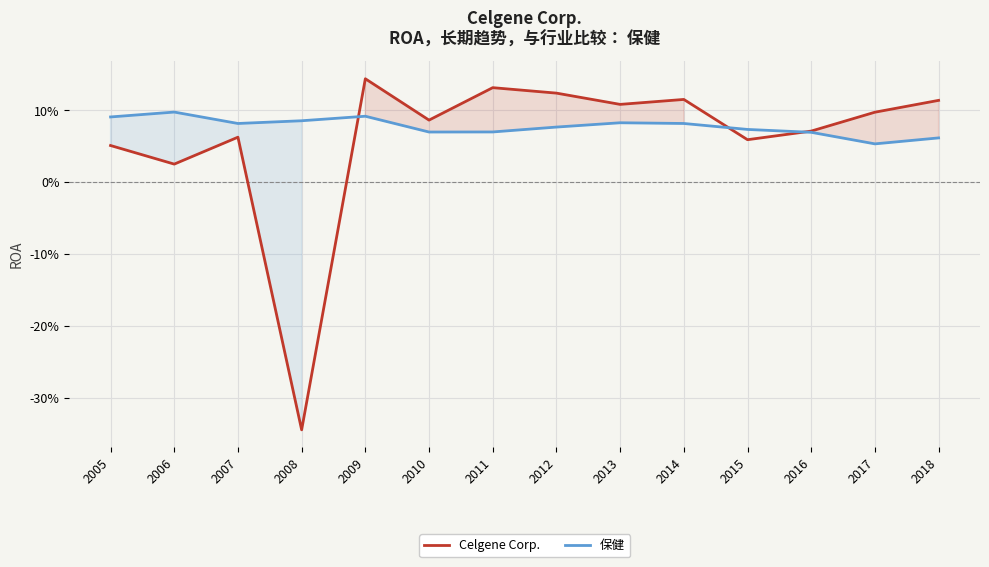

How many distinct data groups are displayed?

2